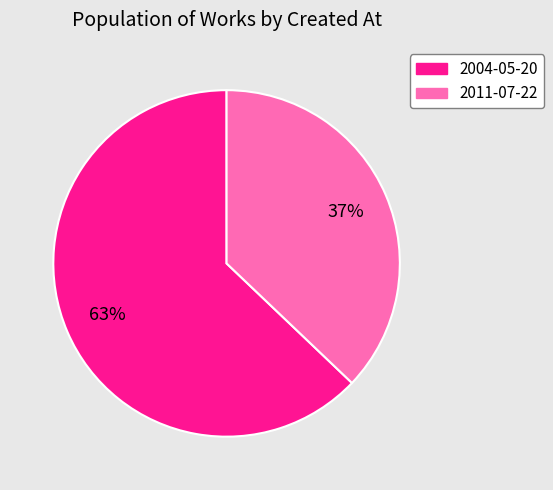

What is the largest slice in the pie chart?

2004-05-20